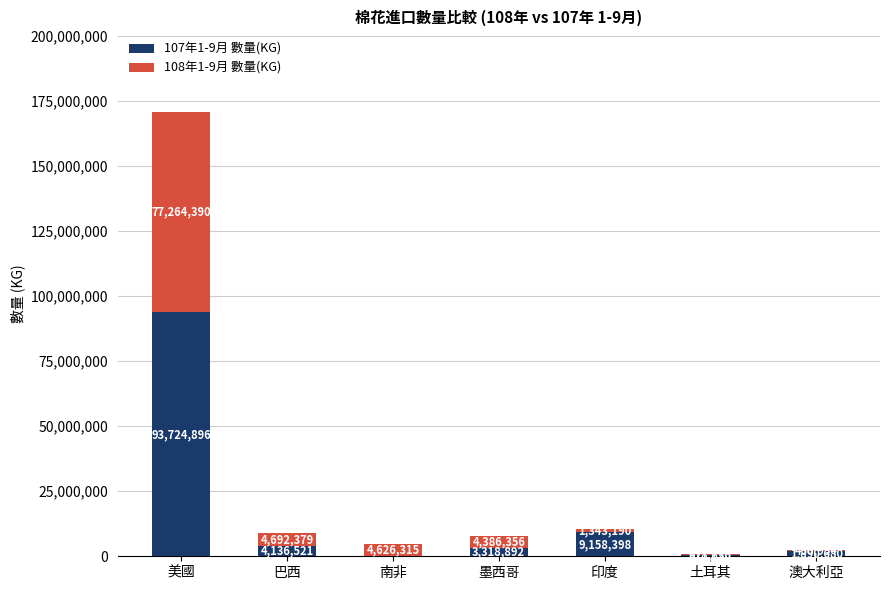

At which label is 107年1-9月 數量(KG) closest to 46862448?

印度